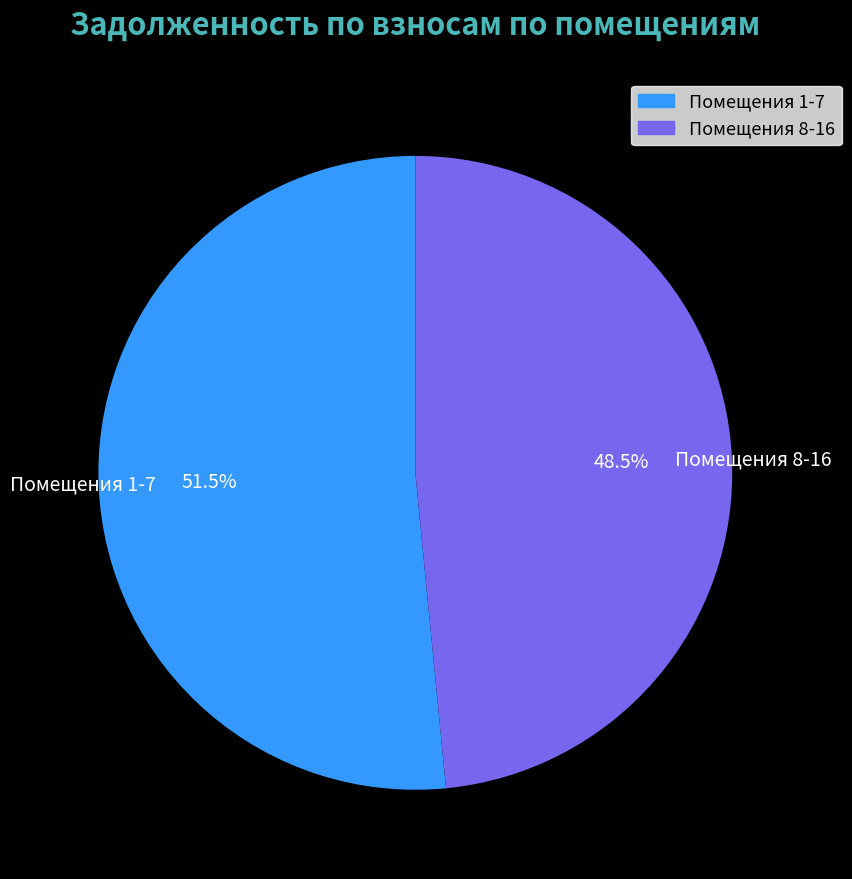

To the nearest percent, what is the average slice percentage?

50%